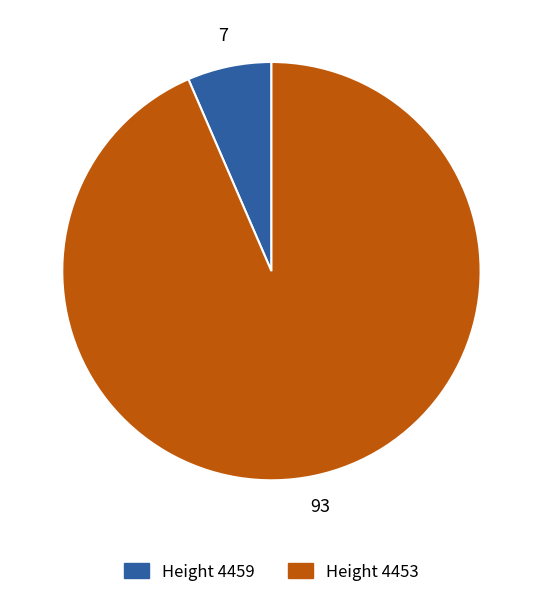

What is the smallest slice in the pie chart?

Height 4459